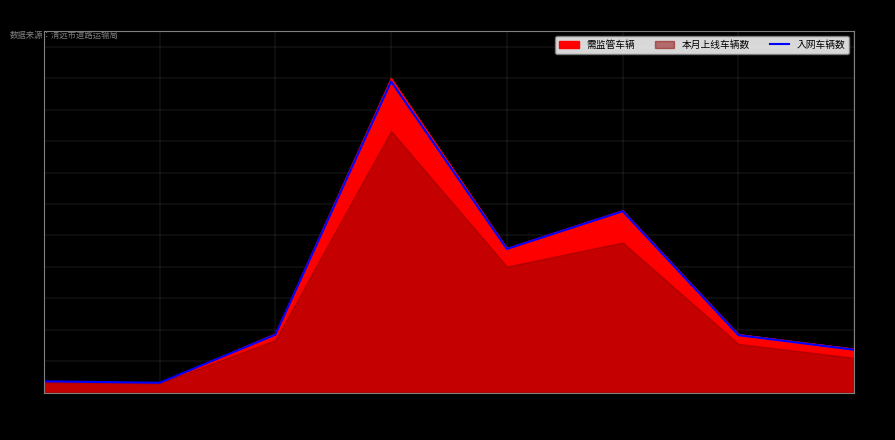

What is the difference between the values at 阳山县 and 英德市?

3294